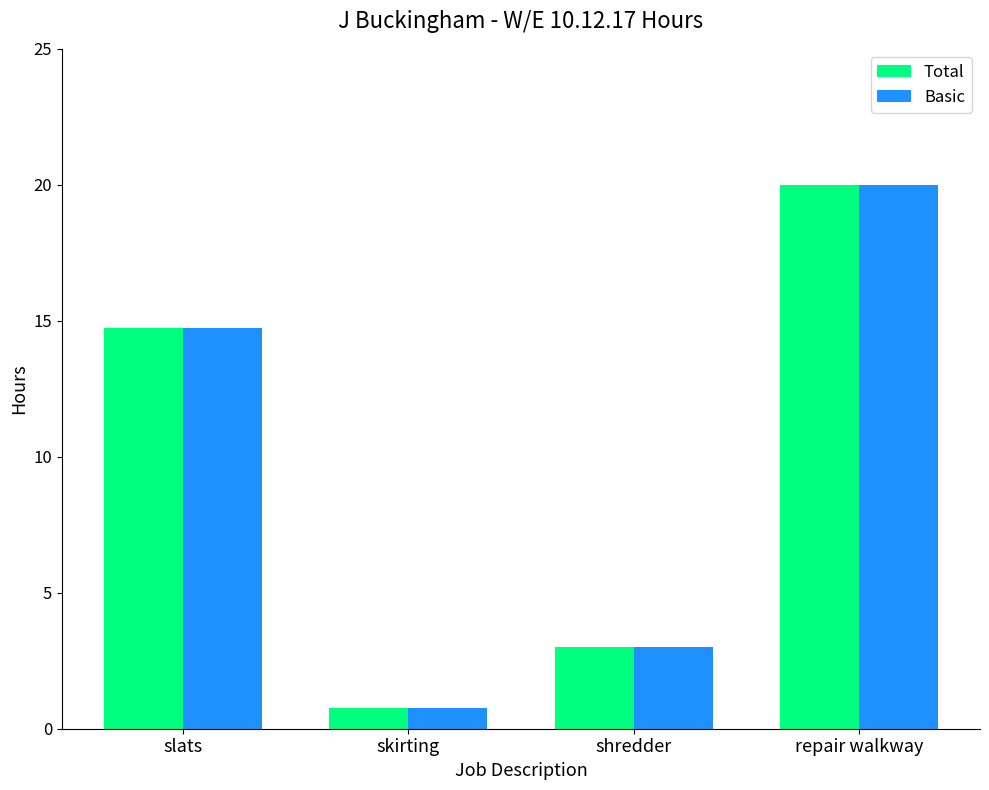

The value of Total at skirting is 0.8. True or false?

True